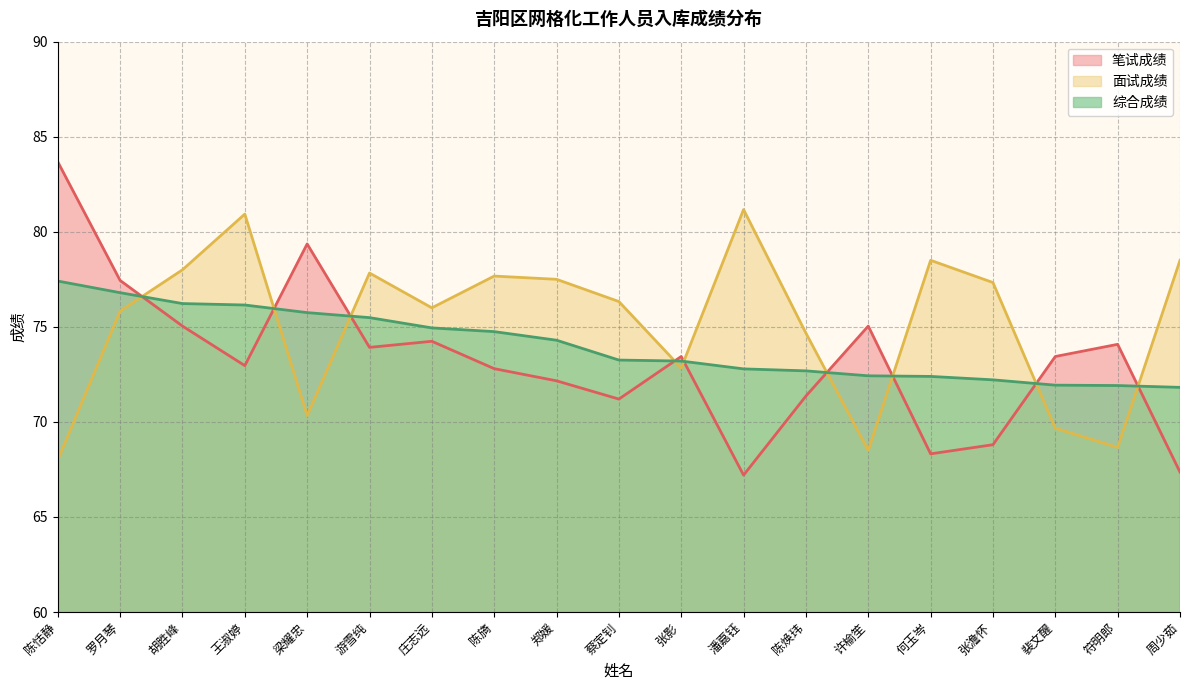

What is the label of the 18th point from the right?

罗月琴